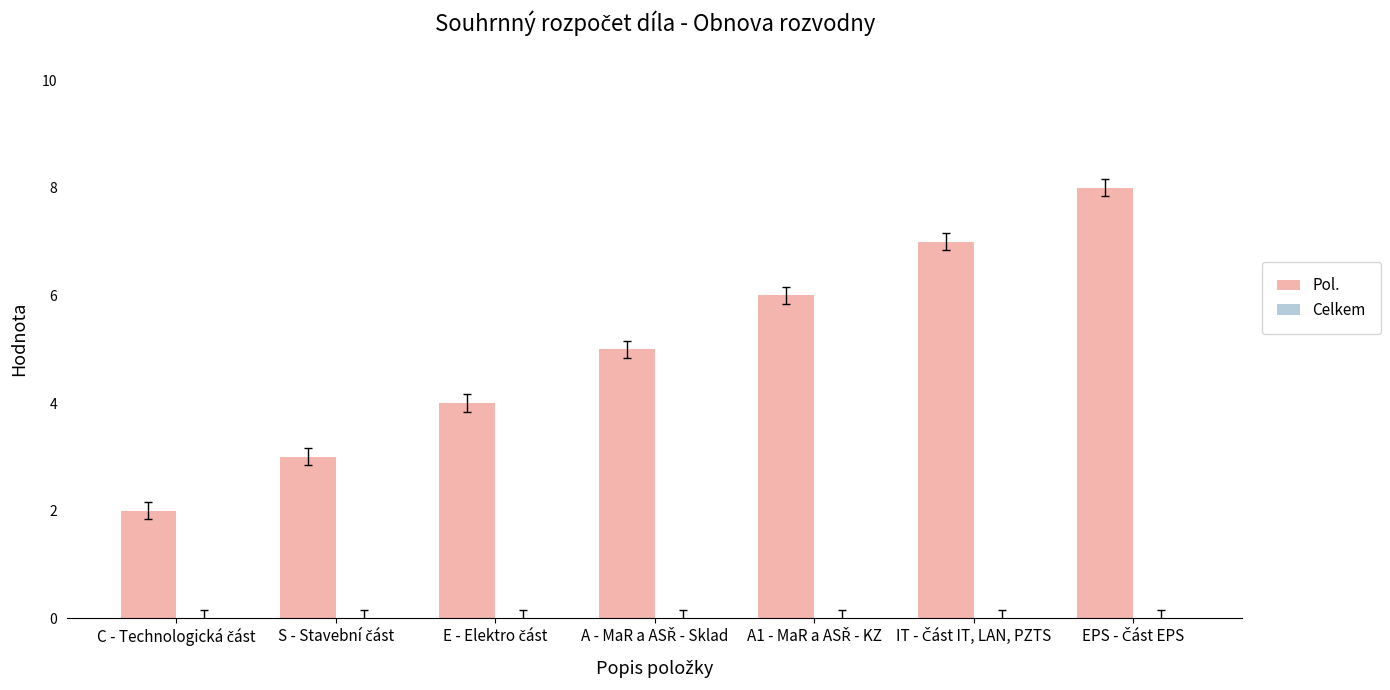

What is the value of the 1st bar from the left?

2